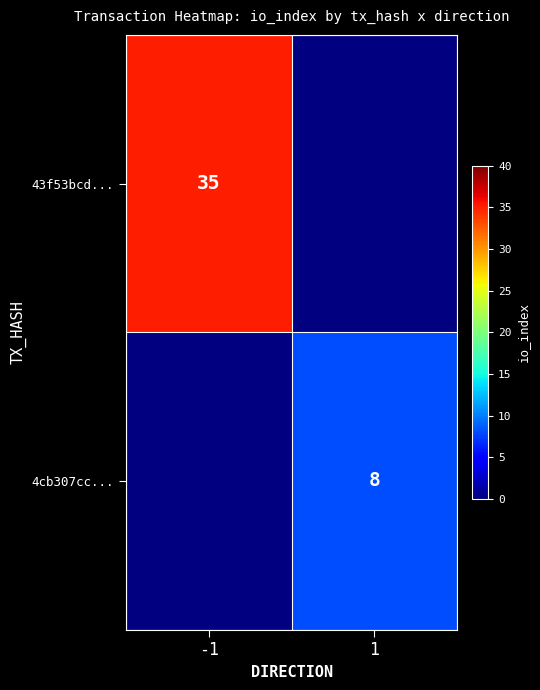

True or false: 43f53bcd... has a value of 8 at -1.

False